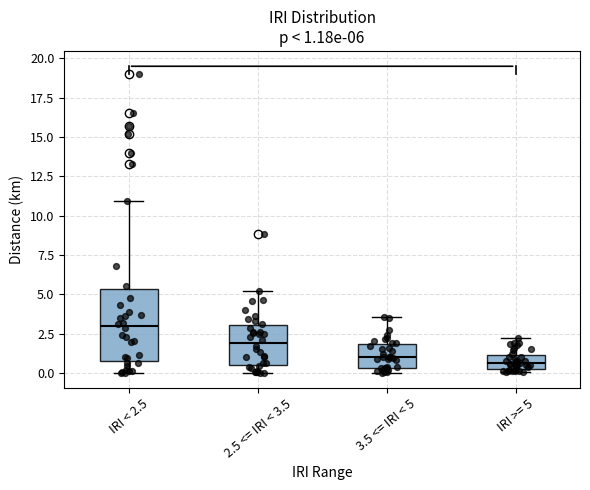

Comparing the boxes themselves (not the whiskers), which one is the tallest?

IRI < 2.5